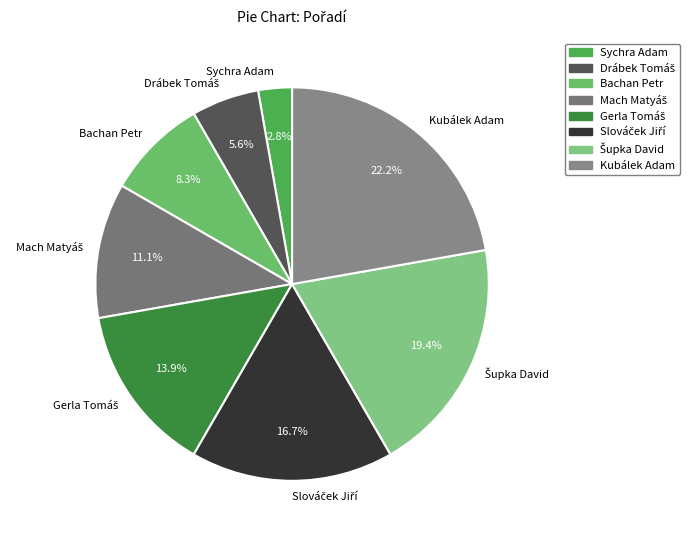

Is there any slice that represents more than half of the pie?

No